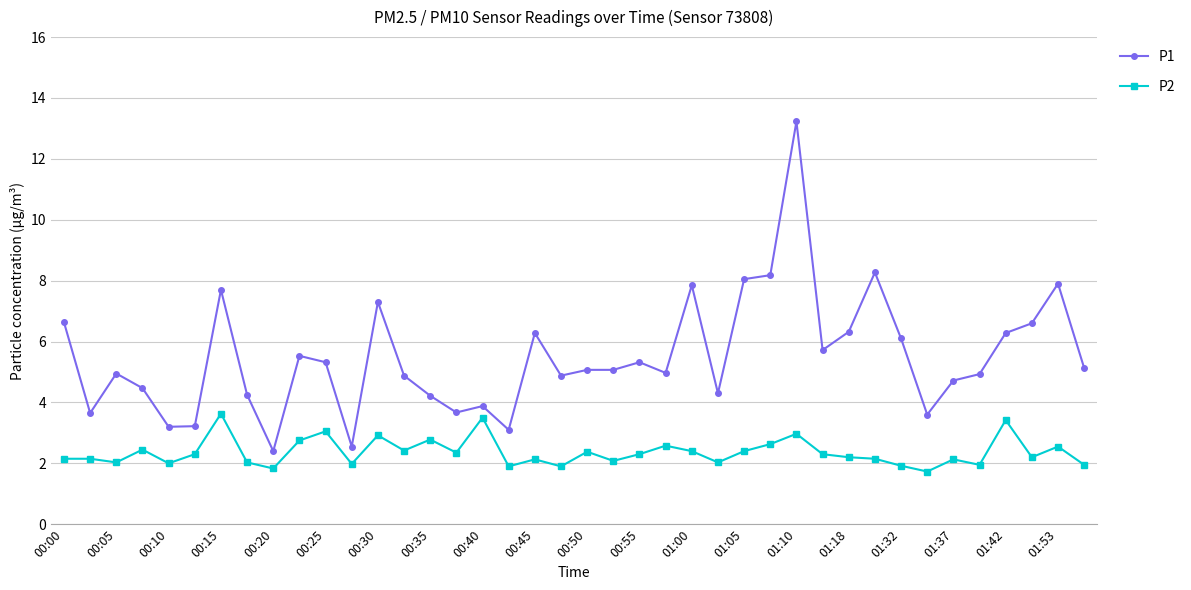

Rank the series by their average value, from lowest to highest.

P2, P1